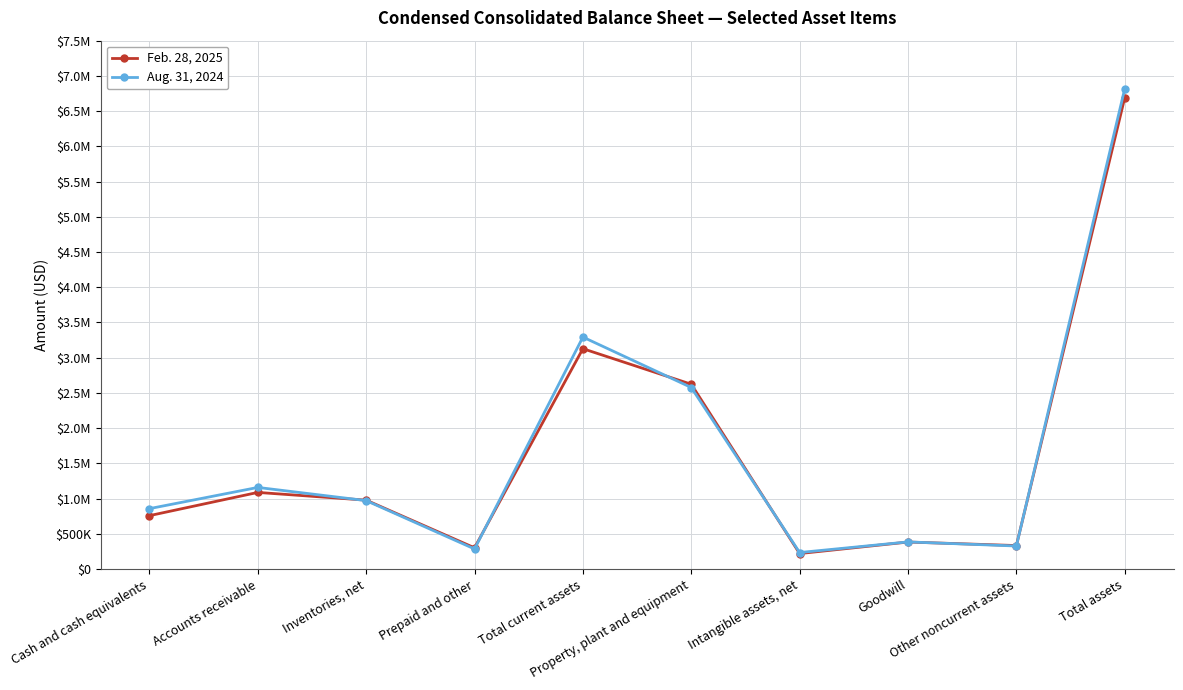

What are all the series names shown in the legend?

Feb. 28, 2025, Aug. 31, 2024